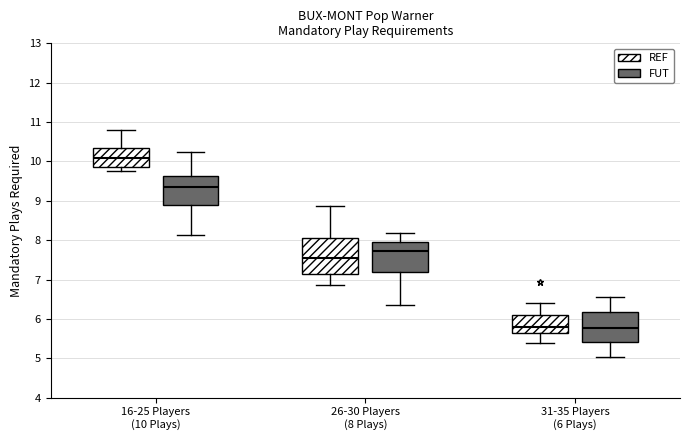

Comparing the boxes themselves (not the whiskers), which one is the tallest?

26-30 Players (8 Plays) (REF)